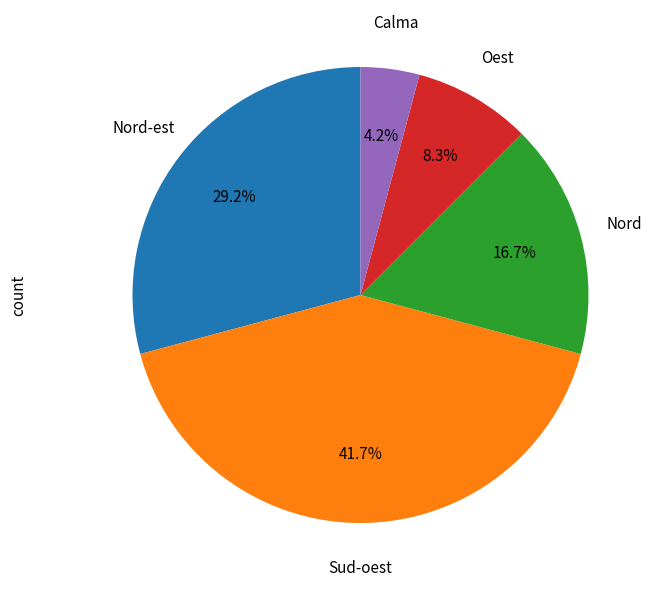

Is there a majority slice in this chart?

No